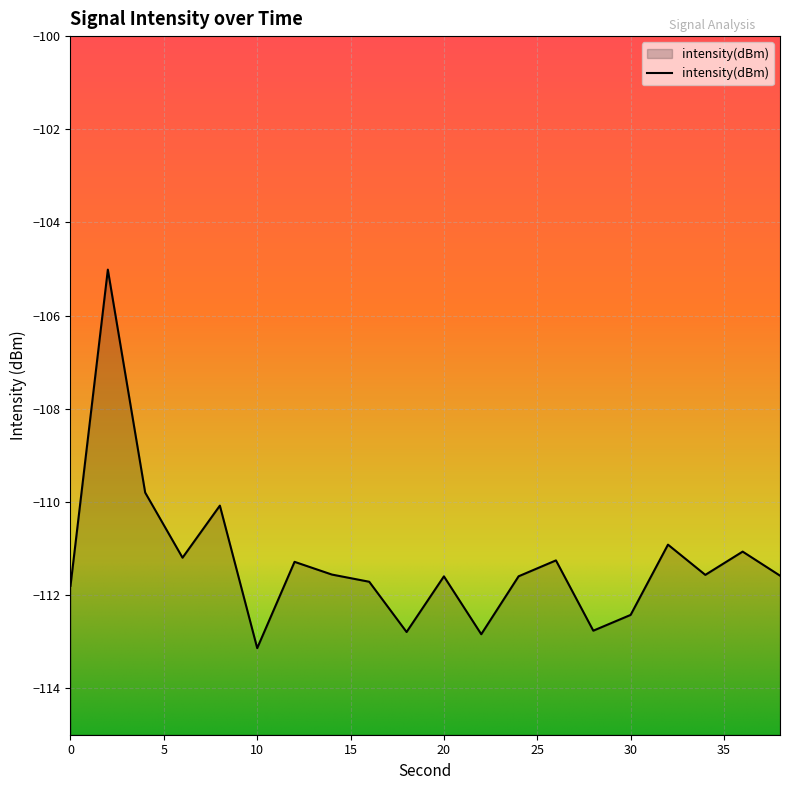

What is the smallest value displayed?

-113.1